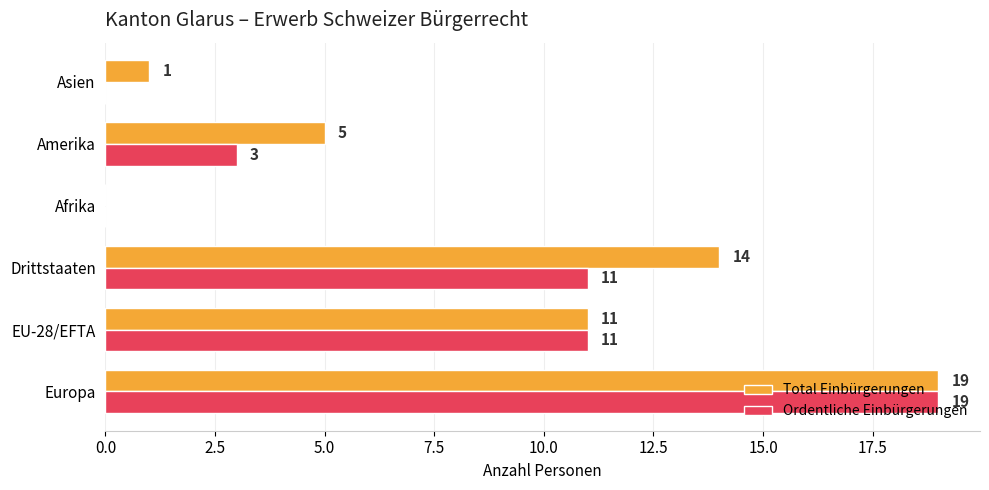

Which label corresponds to the largest value in the chart?

Europa